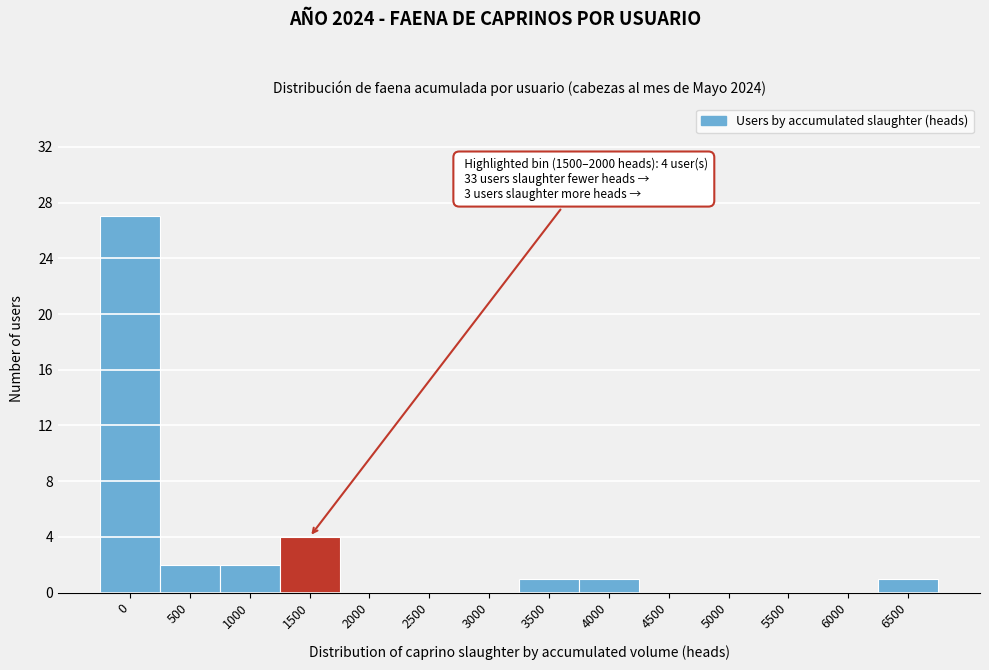

Reading right to left, list all the values displayed in this chart.

6500=1	6000=0	5500=0	5000=0	4500=0	4000=1	3500=1	3000=0	2500=0	2000=0	1500=4	1000=2	500=2	0=27